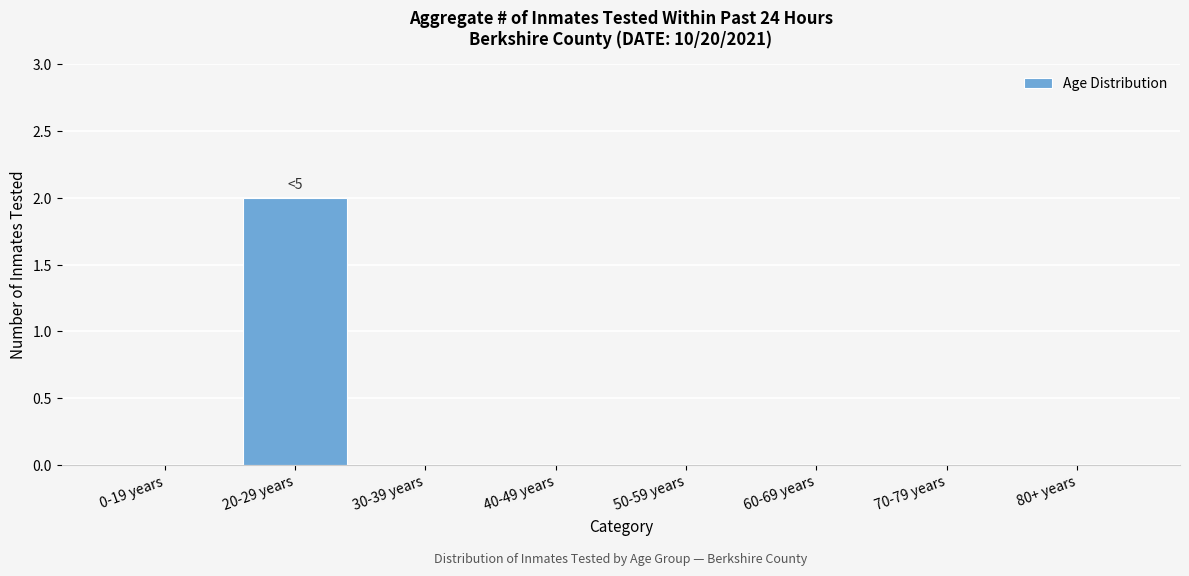

Reading left to right, extract all data points from this chart.

0-19 years=0	20-29 years=2	30-39 years=0	40-49 years=0	50-59 years=0	60-69 years=0	70-79 years=0	80+ years=0